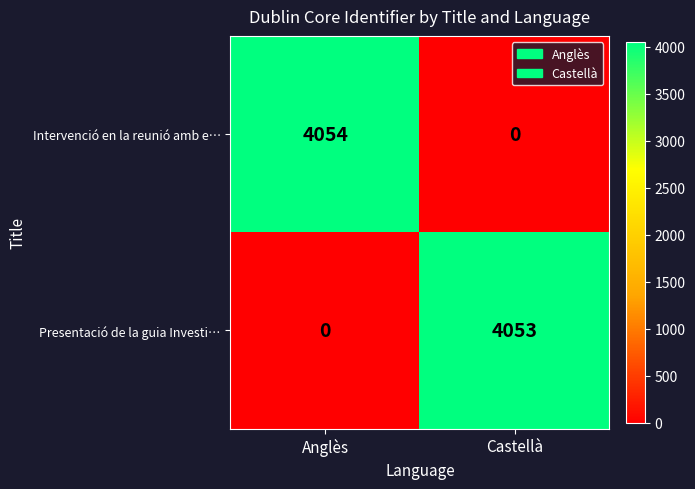

What is the difference between the Presentació de la guia Investi… values at Anglès and Castellà?

4053